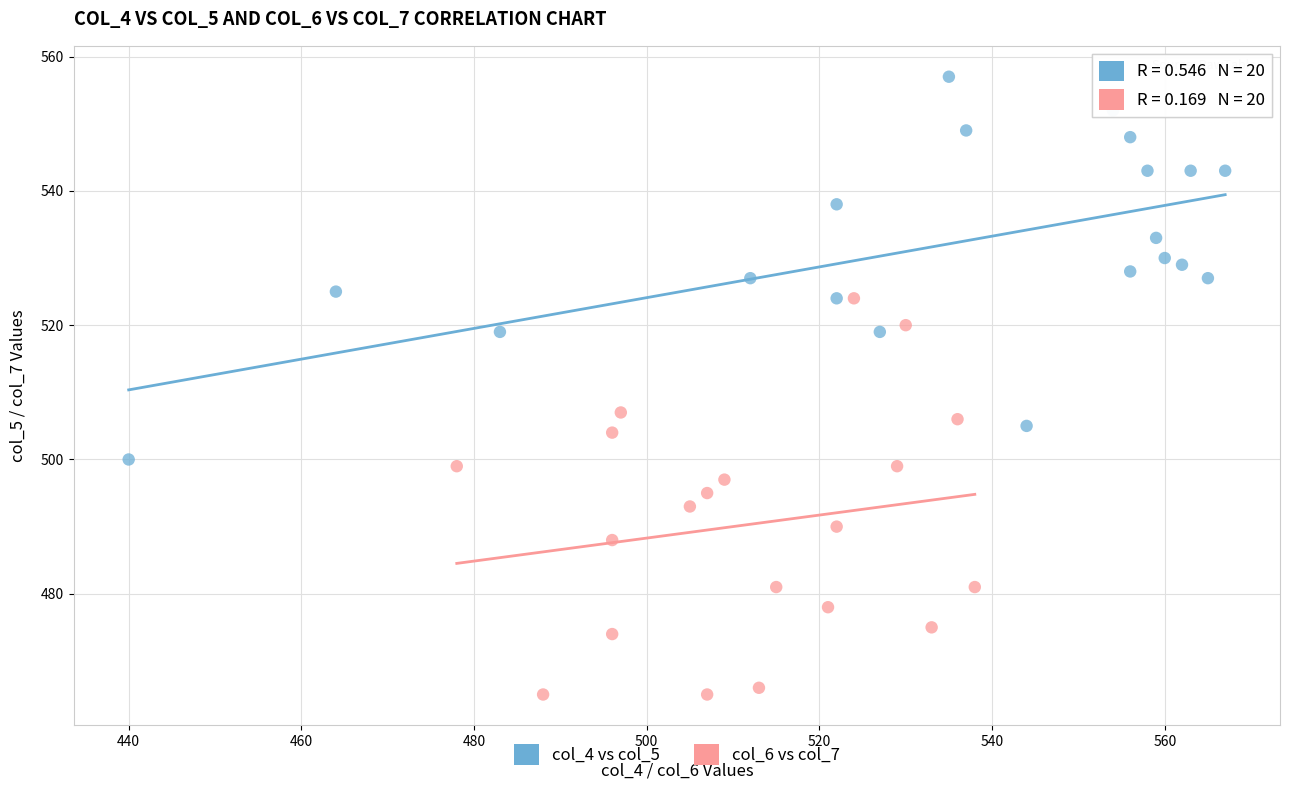

Which series contains the highest Y value?

col_4 vs col_5